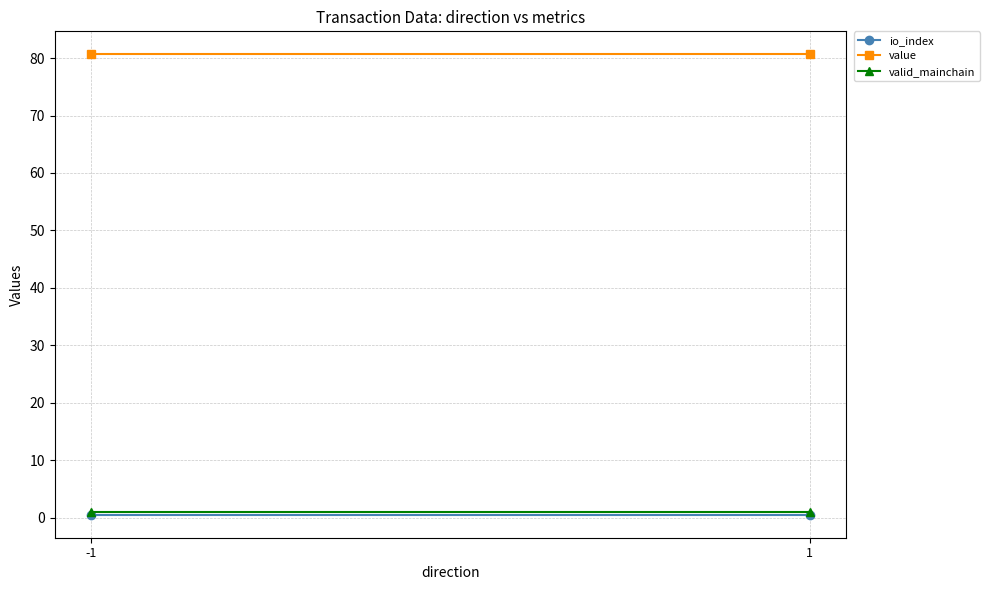

What are all the series names shown in the legend?

io_index, value, valid_mainchain